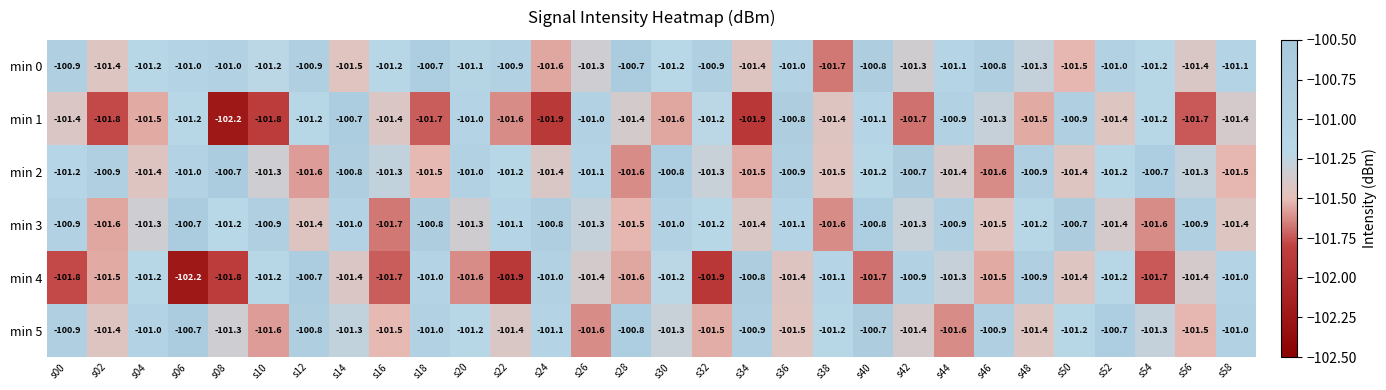

What is the greatest value displayed?

-100.7